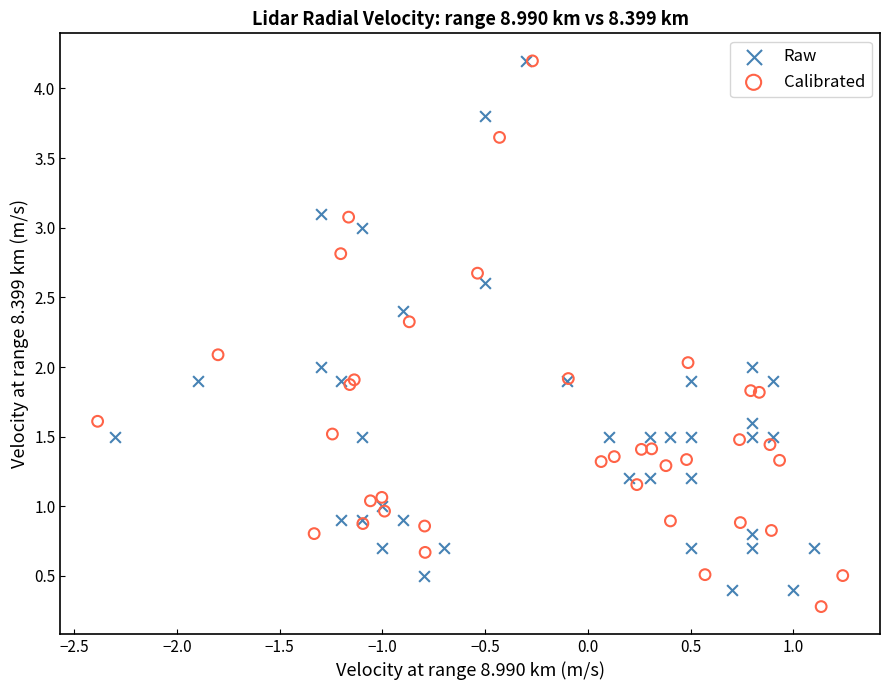

What are all the series names shown in the legend?

Raw, Calibrated